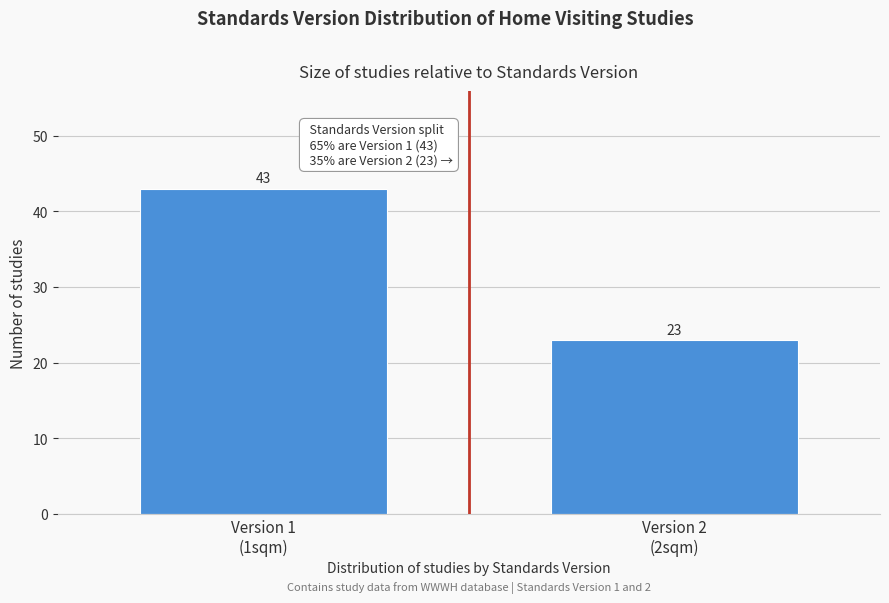

Reading left to right, extract all data points from this chart.

43	23